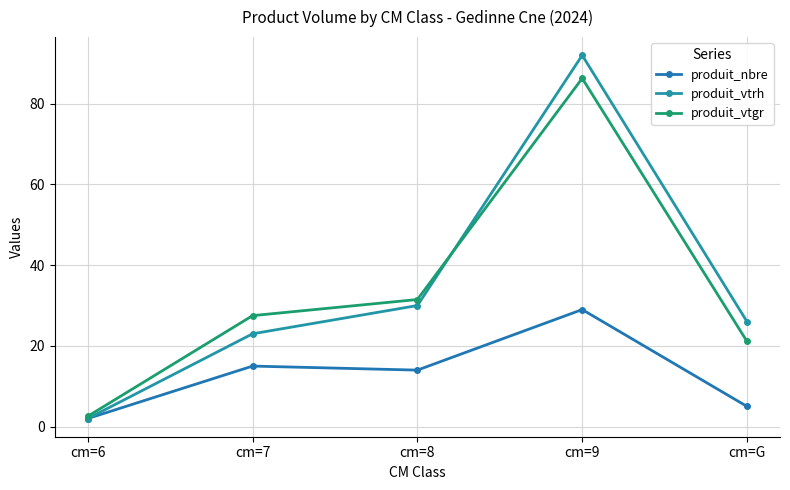

At which label does produit_vtrh first exceed 26?

cm=8